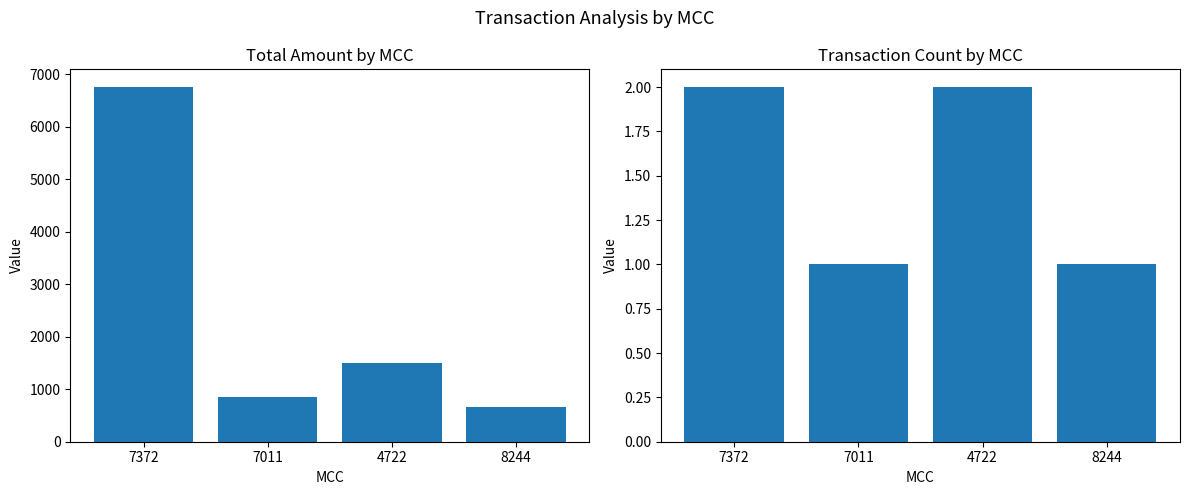

Which category has the highest value across all series?

7372